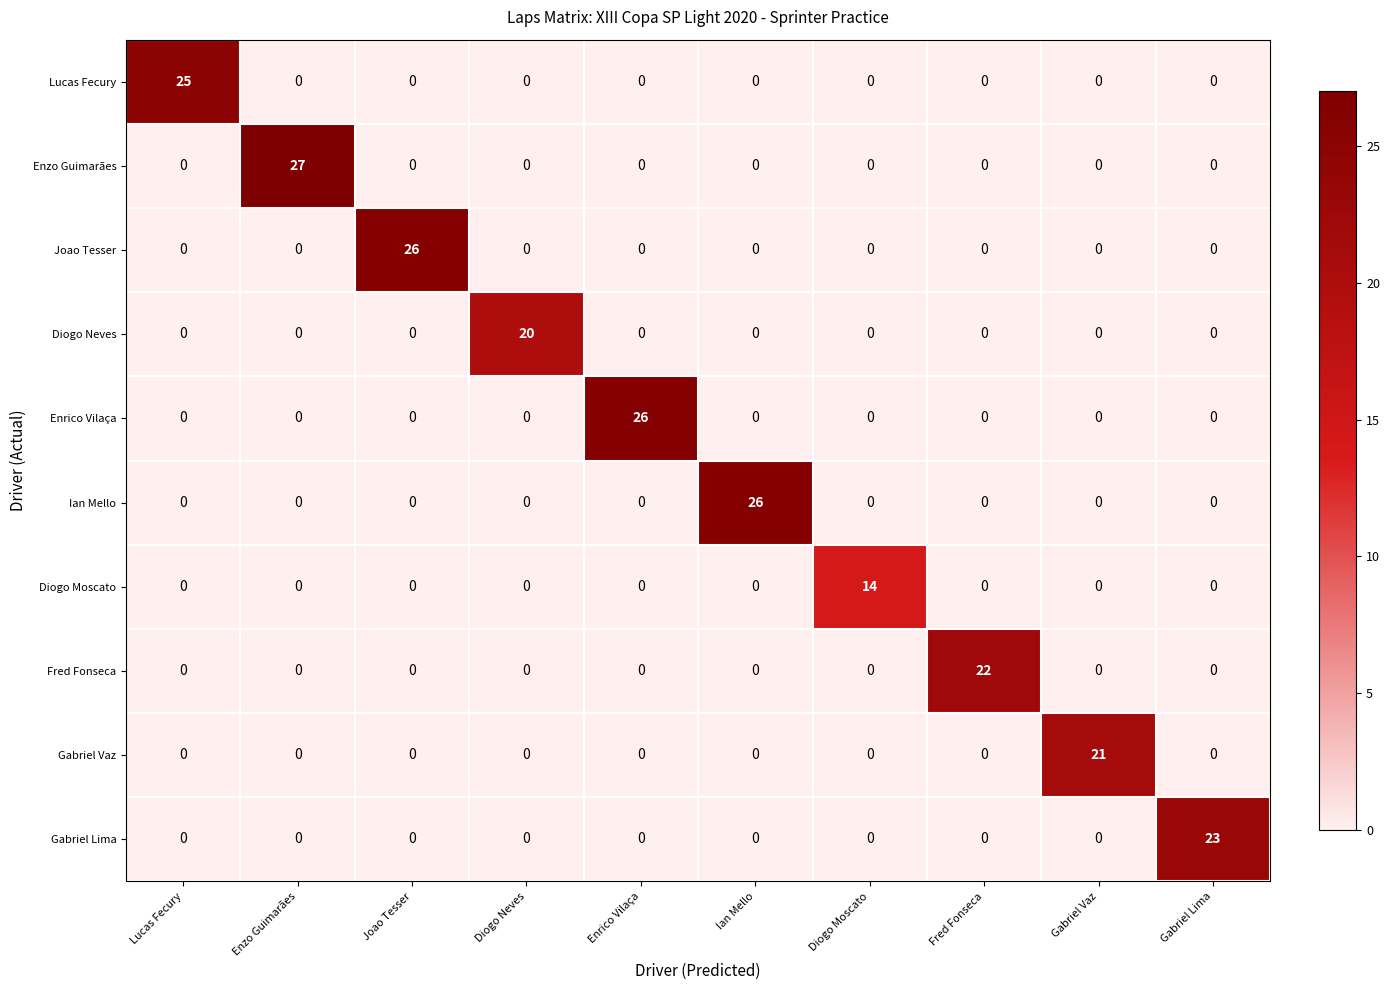

At which category is the sum across all series the highest?

Enzo Guimarães